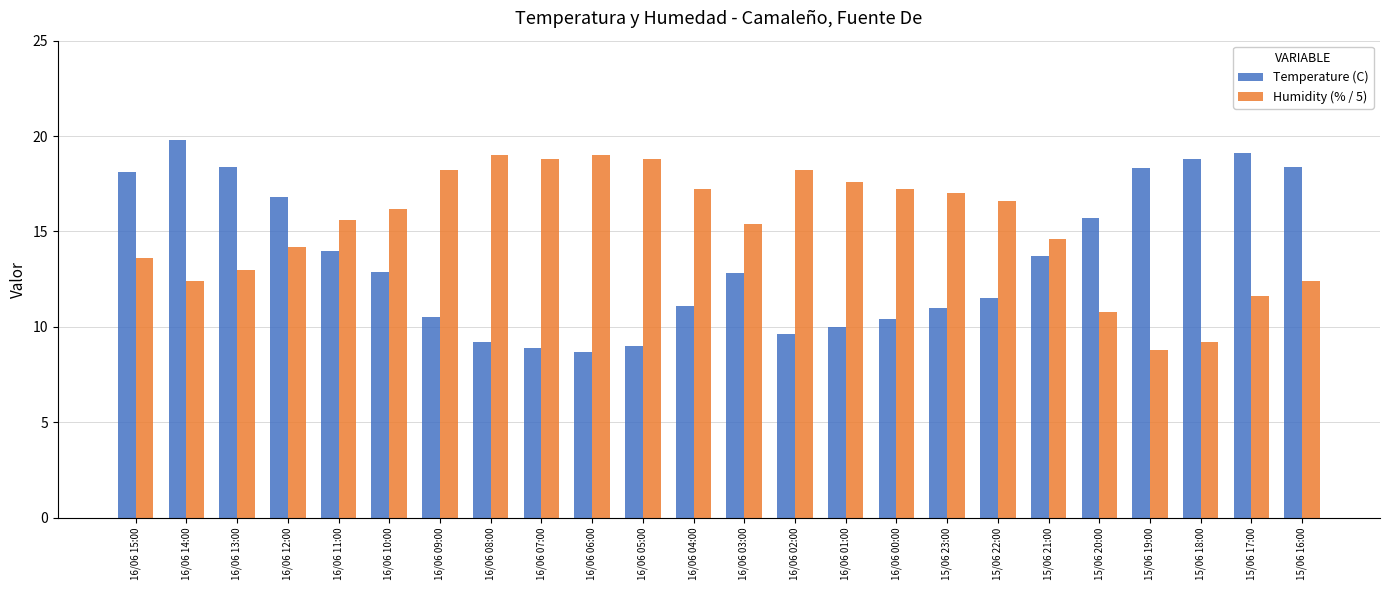

What is the average value of the Humidity (% / 5) series?

15.2